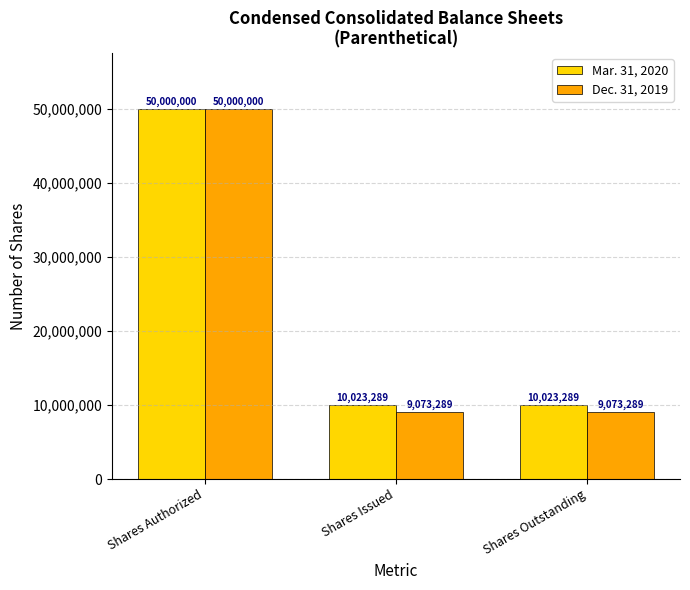

Rank the series at Shares Outstanding from lowest to highest value.

Dec. 31, 2019, Mar. 31, 2020